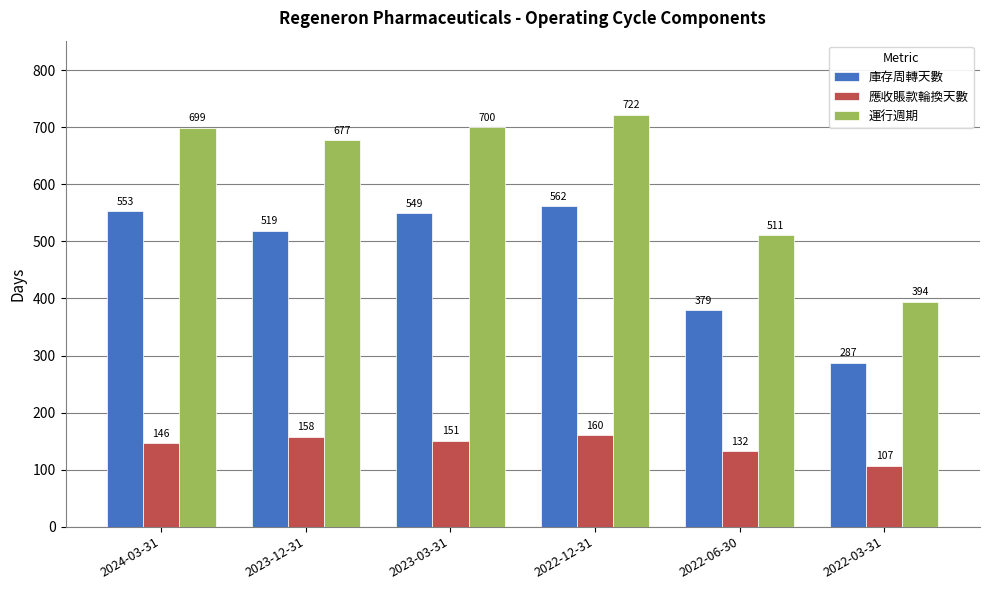

At how many categories does at least one series exceed 204?

6